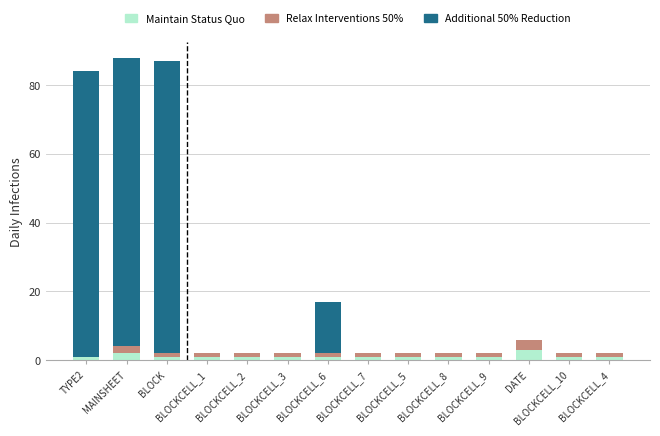

What is the sum of all Maintain Status Quo values?

17